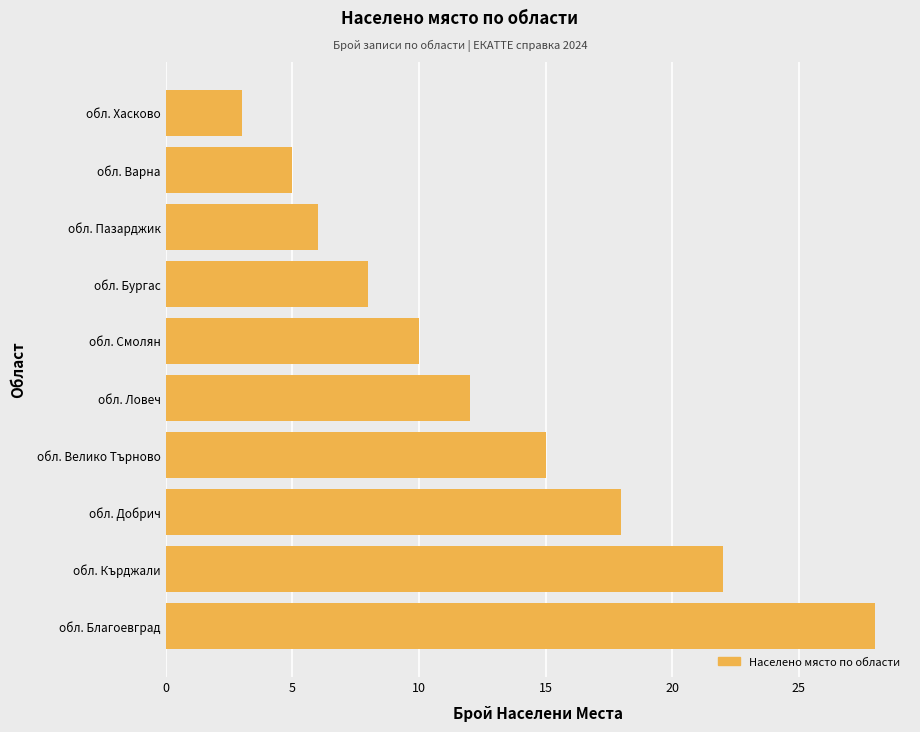

What is the sum of all values?

127